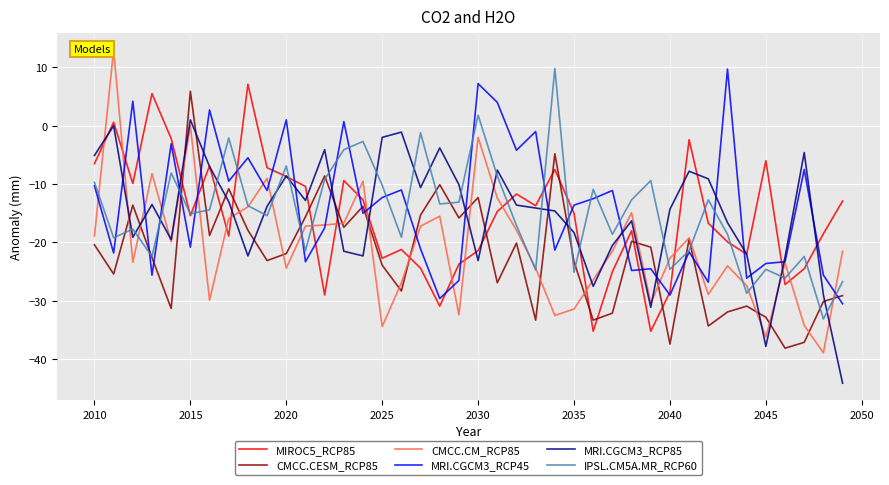

Which series has the largest range (max minus min)?

CMCC.CM_RCP85